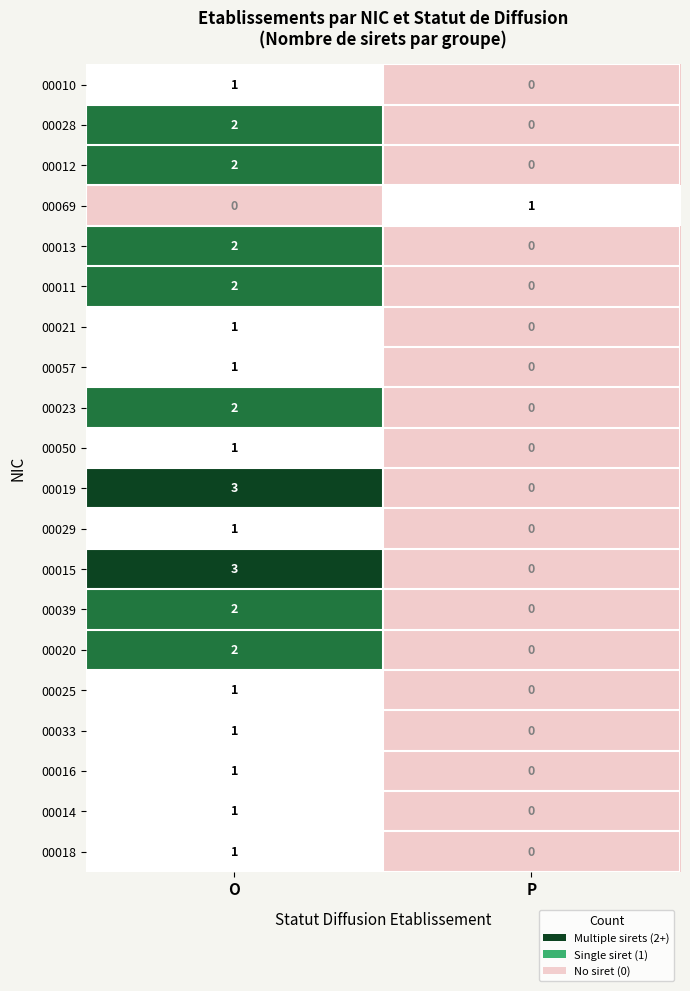

What is the maximum value shown in the chart?

3